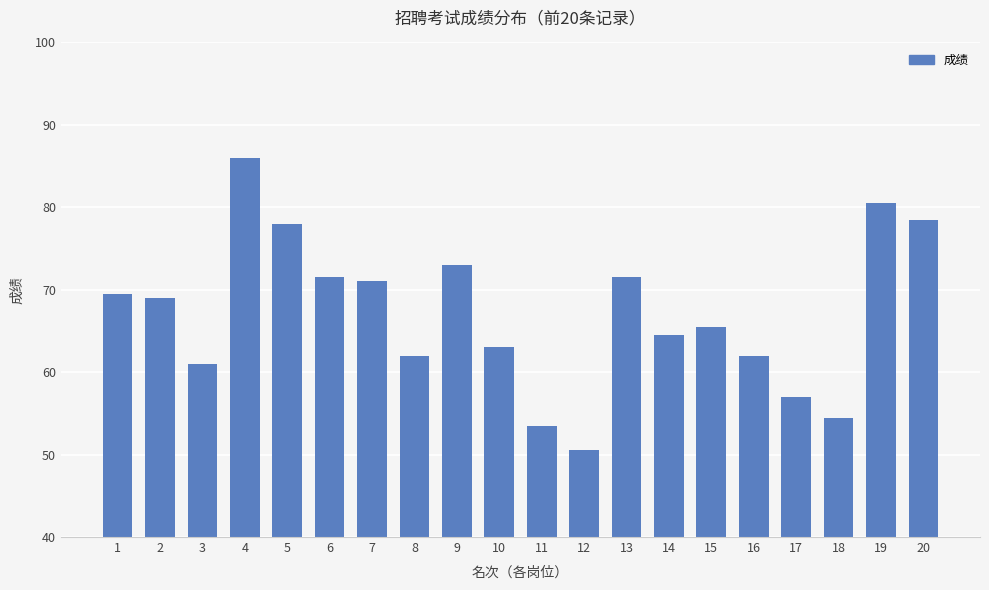

Reading left to right, transcribe all the data shown in this chart.

1=69.5	2=69.0	3=61.0	4=86.0	5=78.0	6=71.5	7=71.0	8=62.0	9=73.0	10=63.0	11=53.5	12=50.5	13=71.5	14=64.5	15=65.5	16=62.0	17=57.0	18=54.5	19=80.5	20=78.5